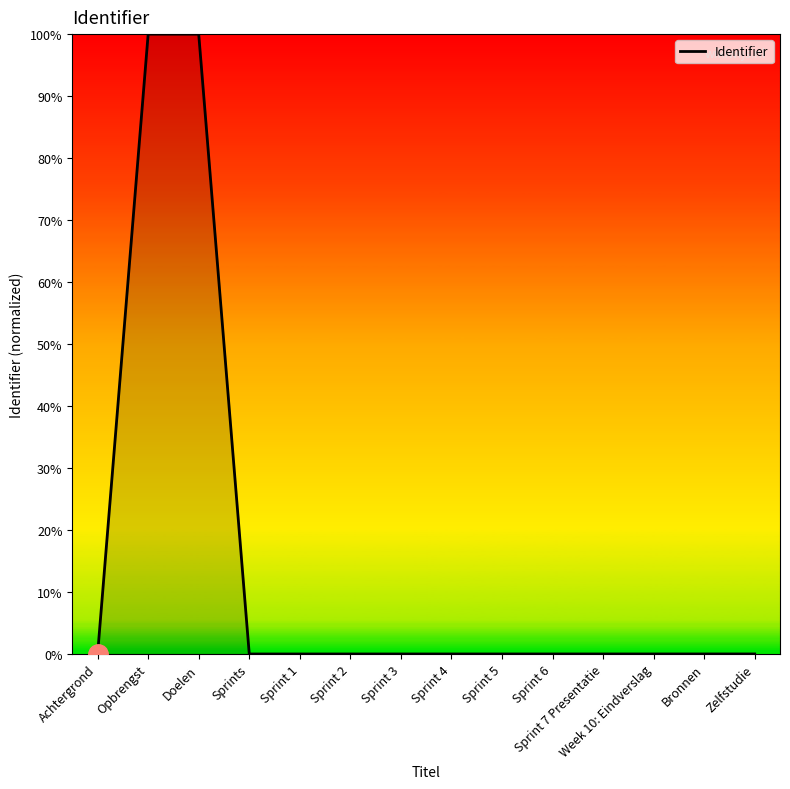

Does the chart display data point markers on the line(s)?

No